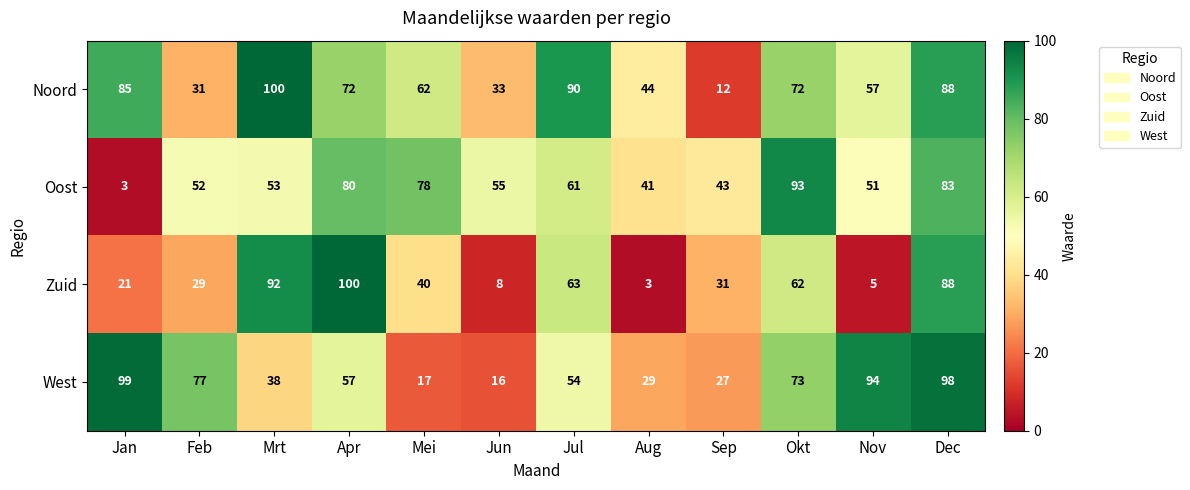

At Jul, list the series in order from smallest to largest.

West, Oost, Zuid, Noord